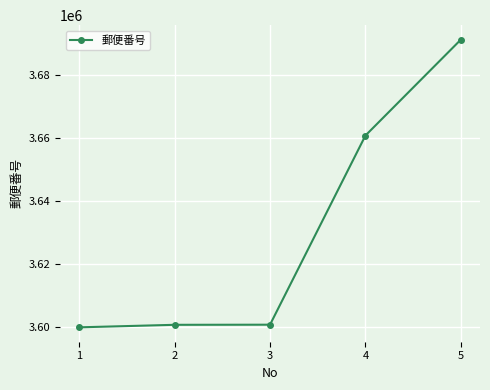

What is the value of the 5th point from the left?

3691234